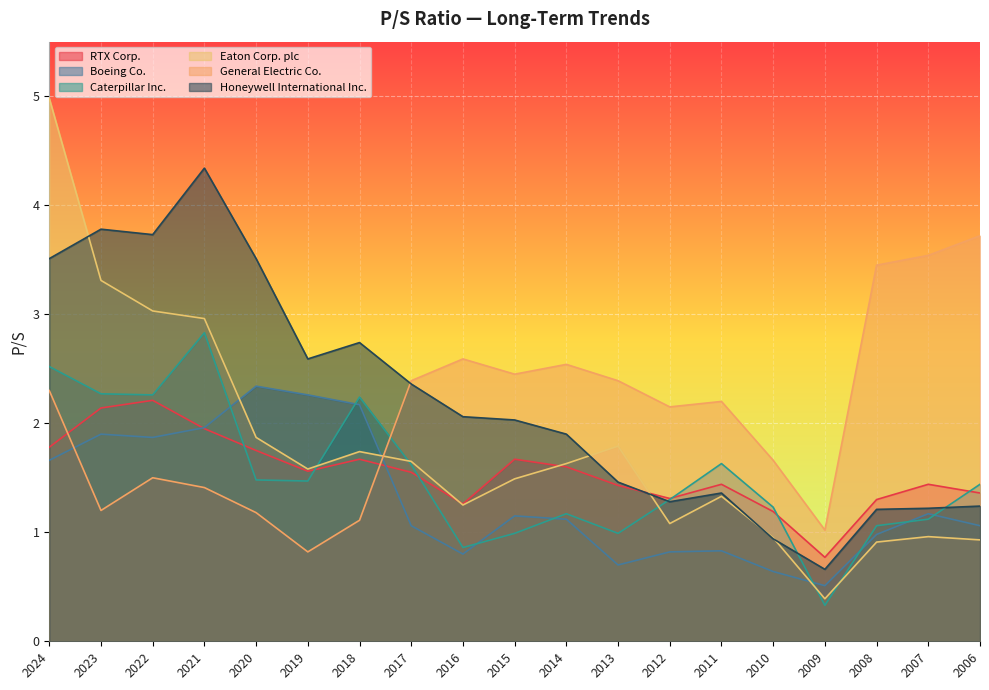

The Eaton Corp. plc series shows 0.5 at 2013. True or false?

False